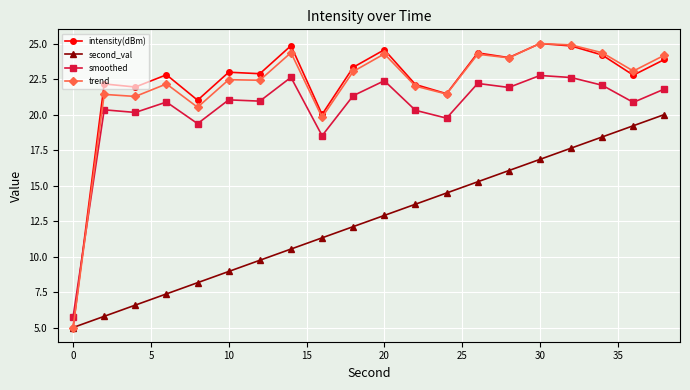

At how many categories does at least one series exceed 7?

19